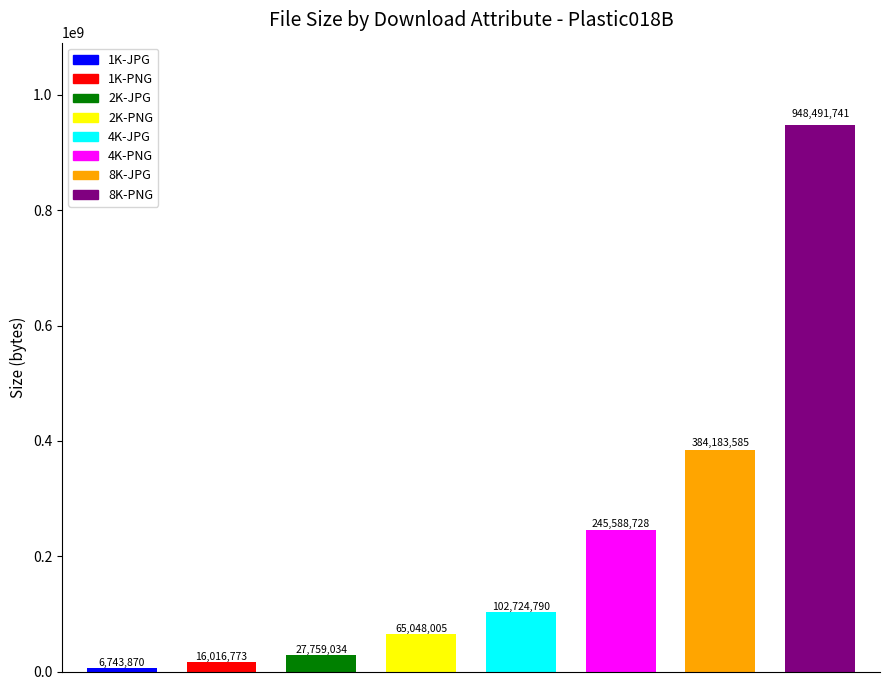

Reading left to right, what are all the values shown in this chart?

6743870	16016773	27759034	65048005	102724790	245588728	384183585	948491741